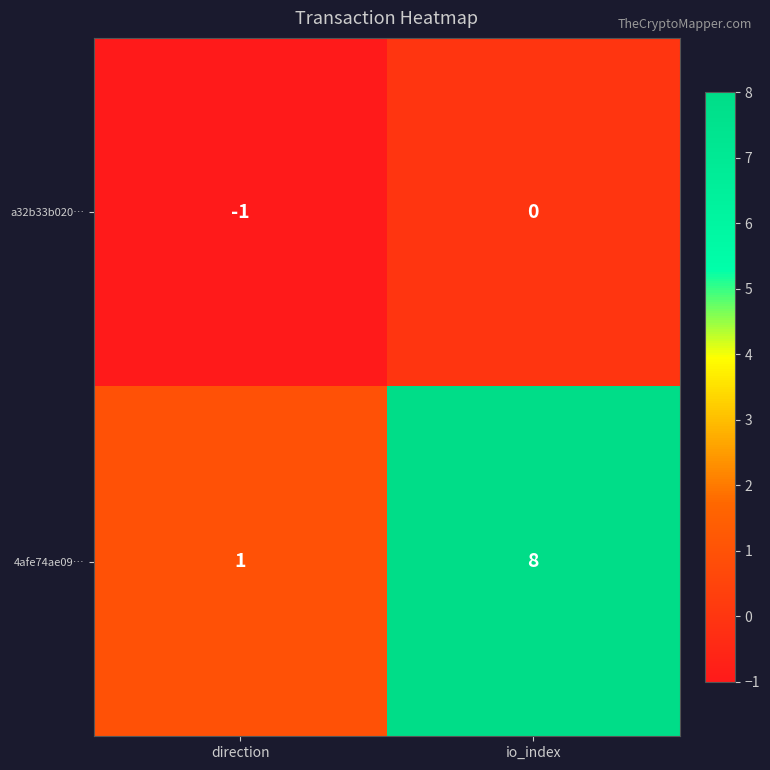

What is the maximum value shown in the chart?

8